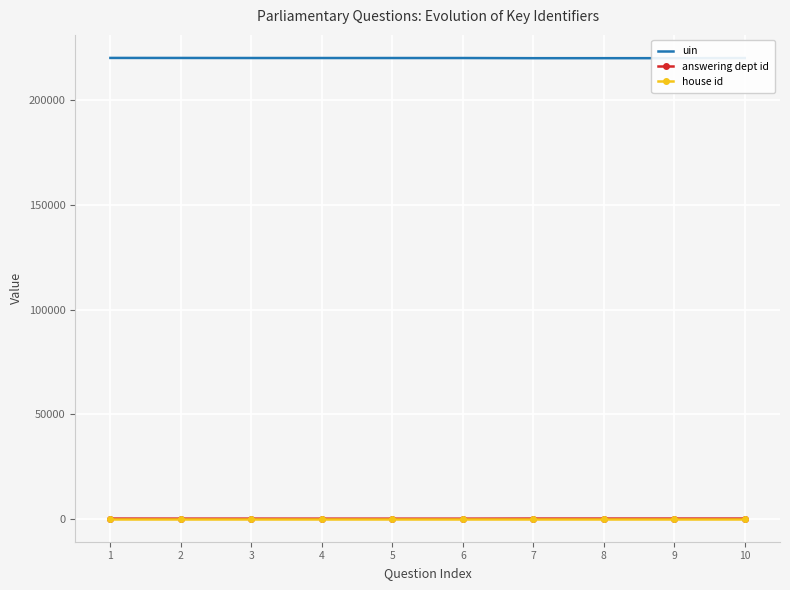

True or false: answering dept id and uin intersect in this chart.

False